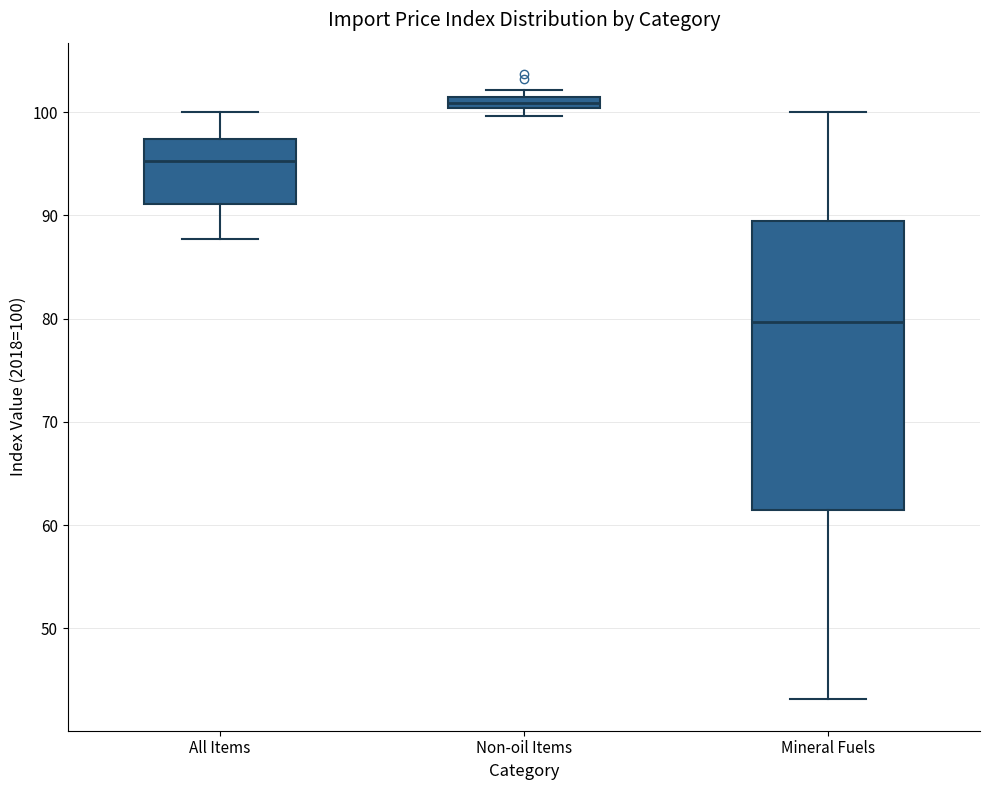

Comparing the boxes themselves (not the whiskers), which one is the tallest?

Mineral Fuels